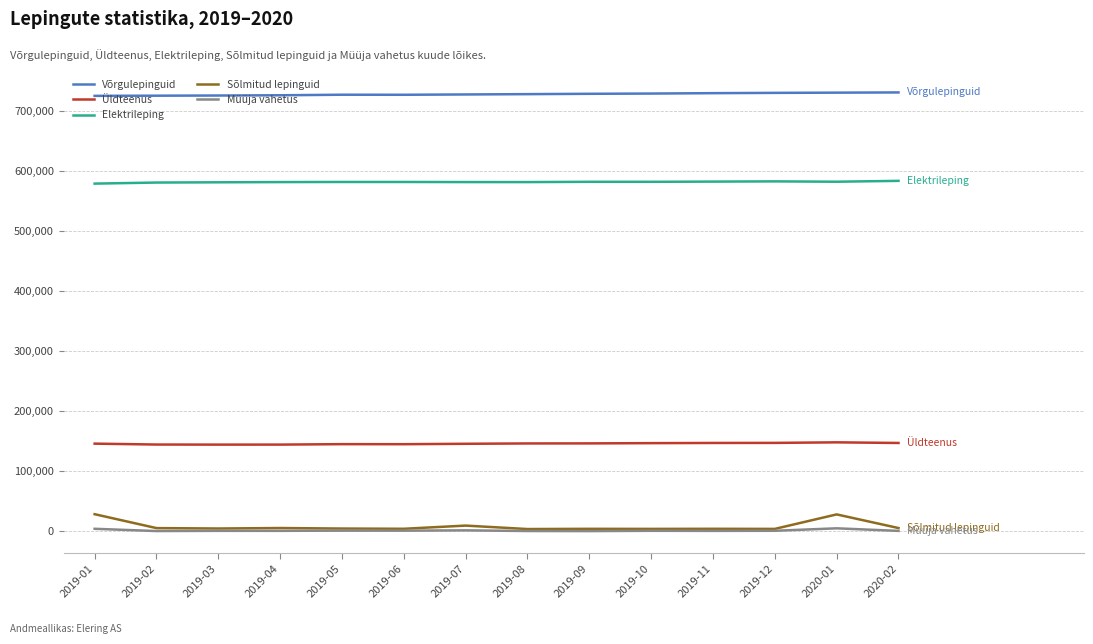

What is the highest value of the Üldteenus series?

148391